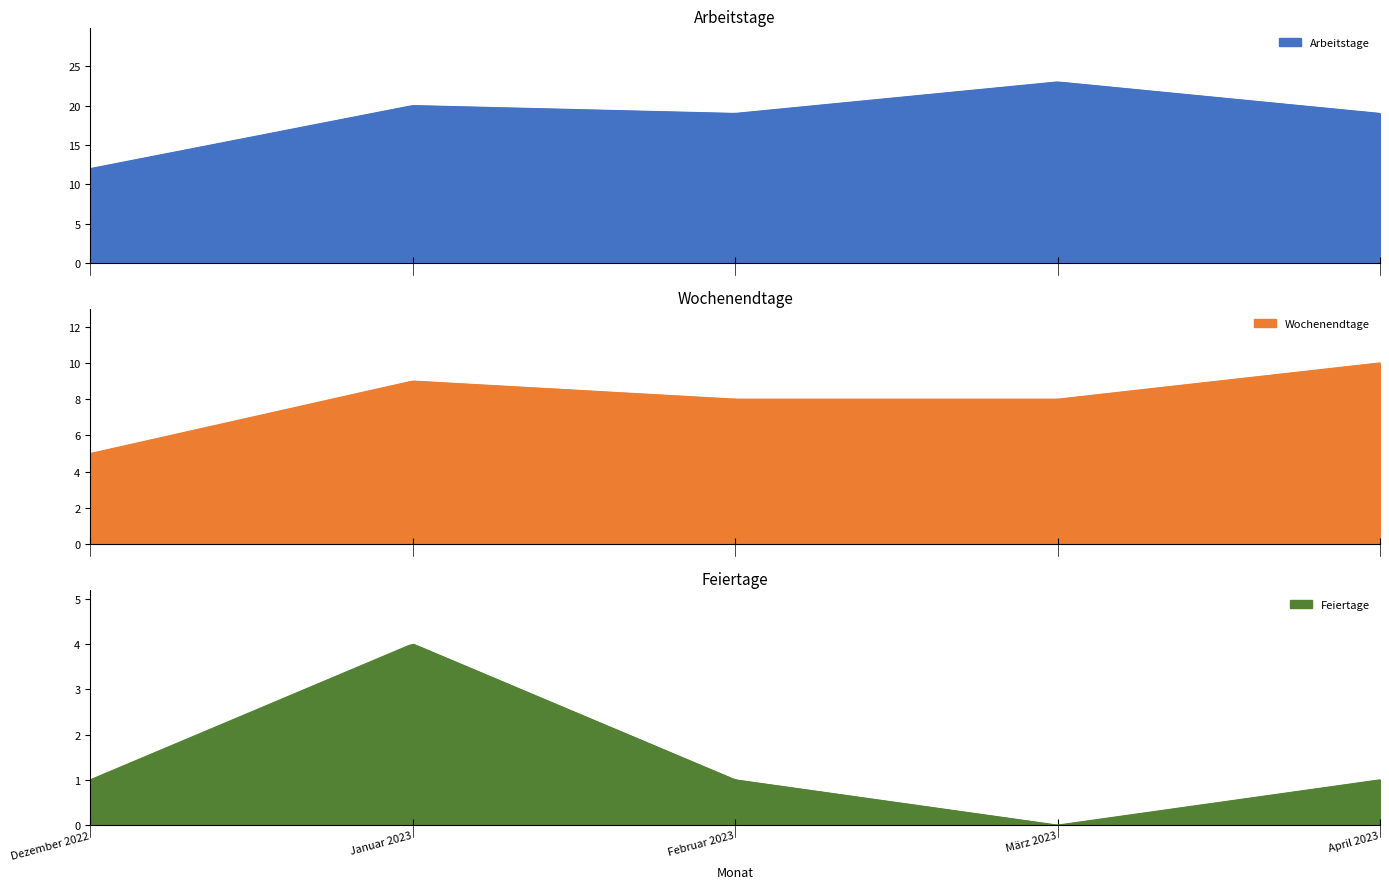

How many interior local valleys does the Feiertage series have?

1